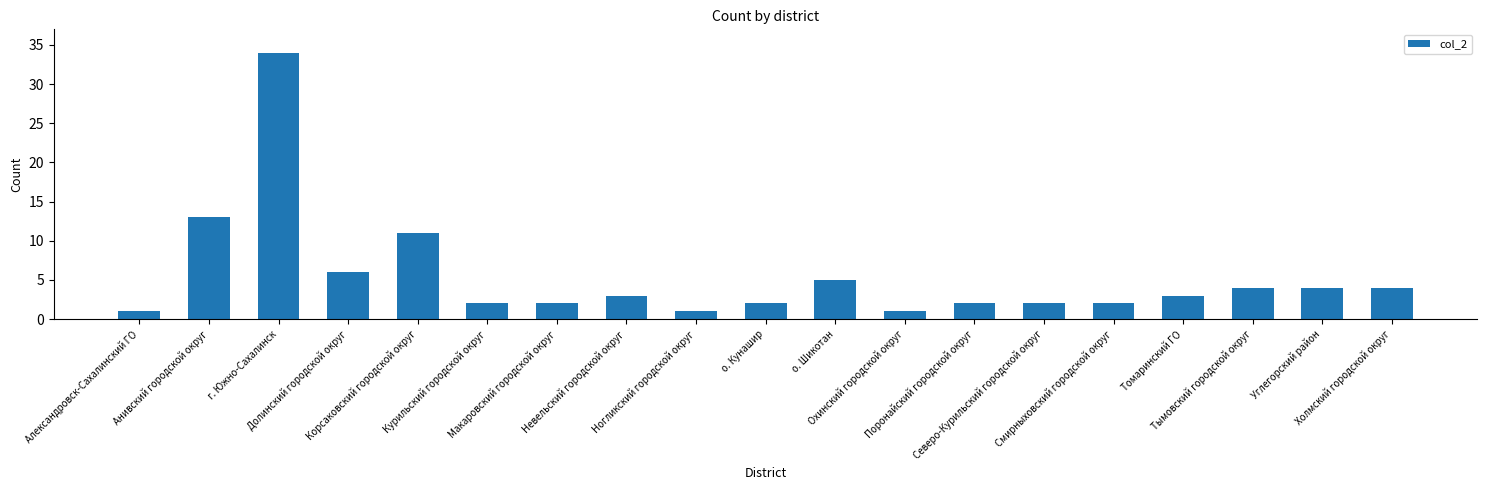

What is the sum of all values?

102